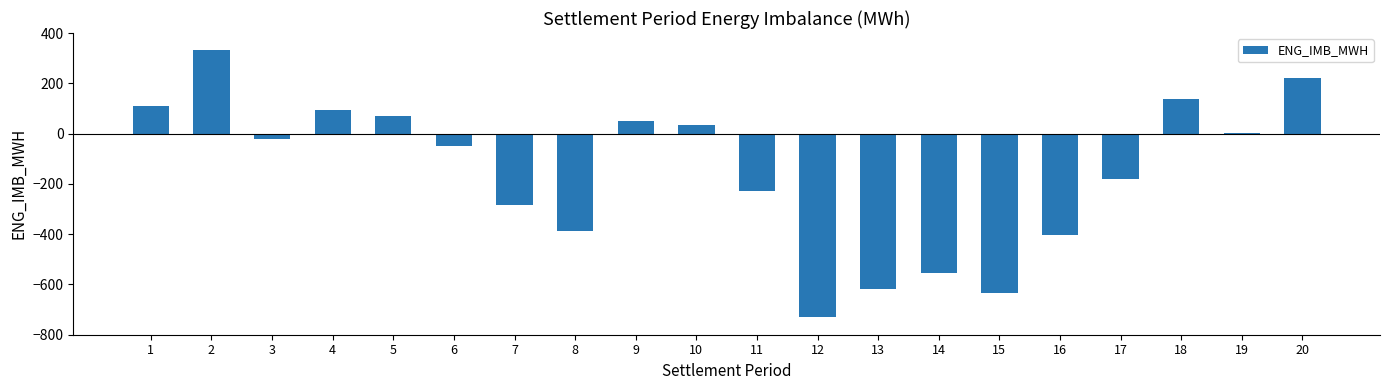

True or false: the data shows -107.3 at 8.

False